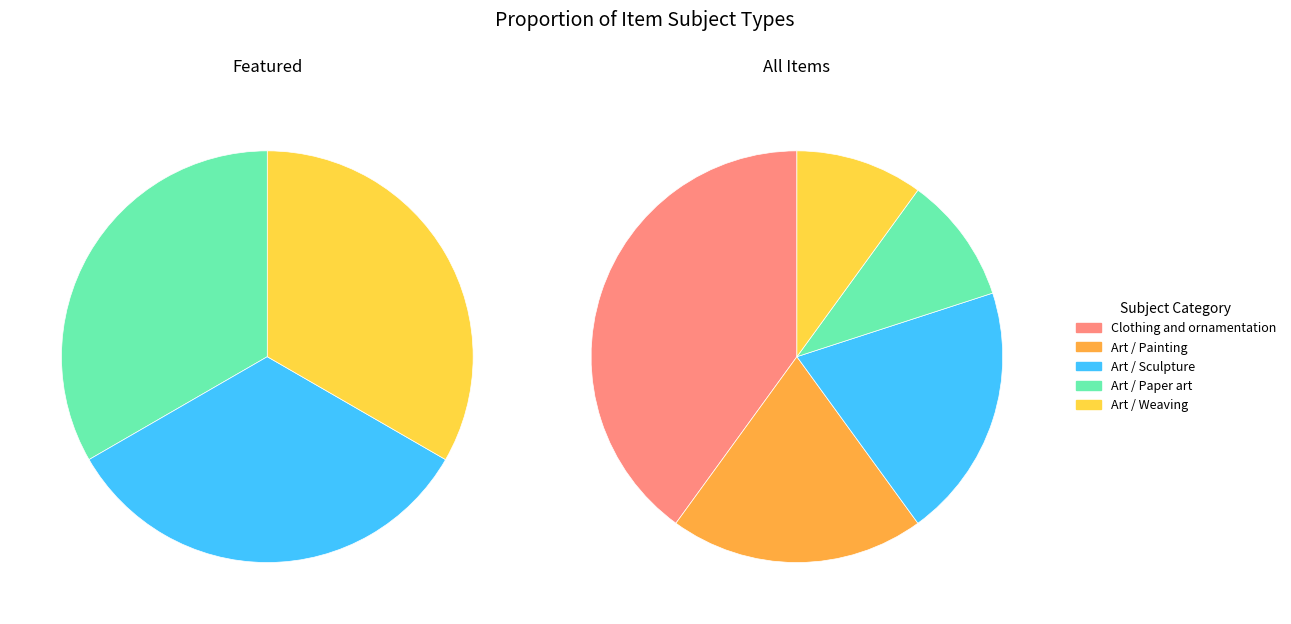

What is the total percentage of Art / Paper art and Clothing and ornamentation?

50.0%